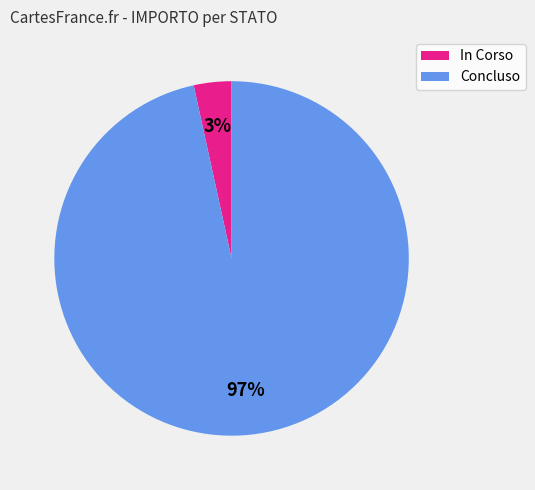

Does Concluso represent more than half of the total?

Yes